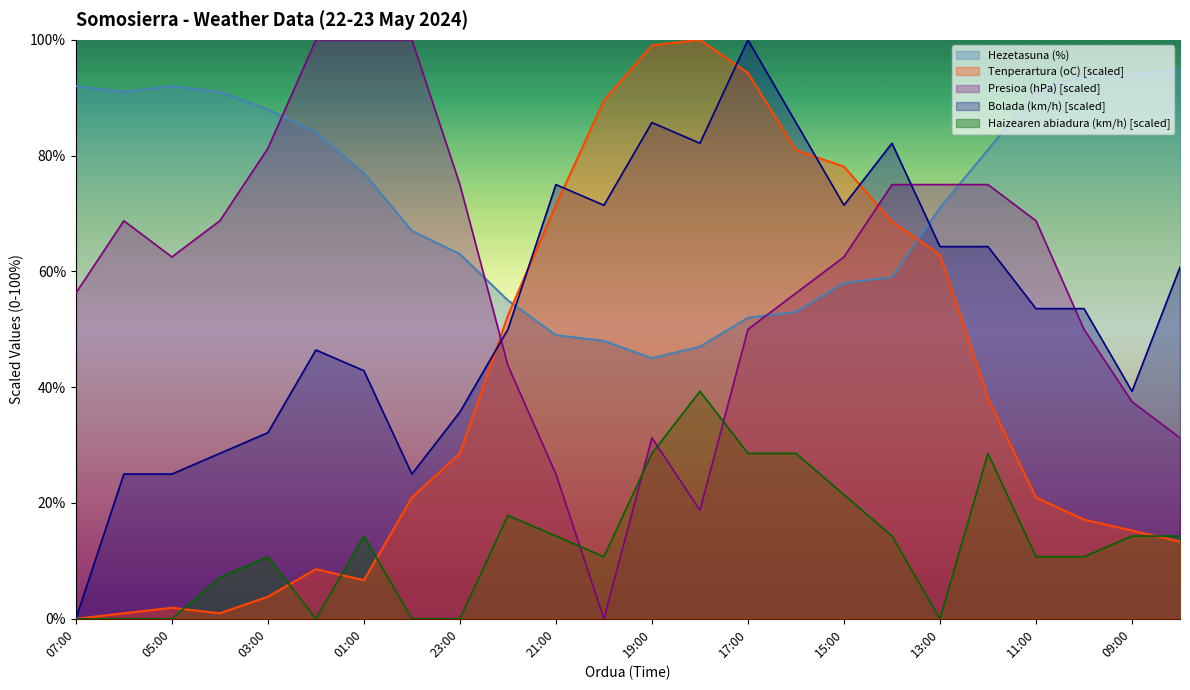

List the labels in order of Presioa (hPa) scaled value, smallest first.

20:00, 18:00, 21:00, 19:00, 08:00, 09:00, 22:00, 17:00, 10:00, 07:00, 16:00, 05:00, 15:00, 06:00, 04:00, 11:00, 23:00, 14:00, 13:00, 12:00, 03:00, 02:00, 01:00, 00:00